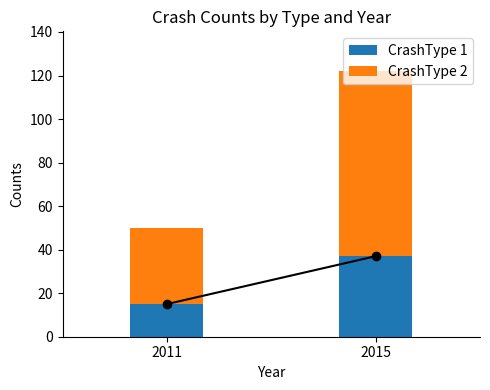

What is the difference between the CrashType 1 values at 2011 and 2015?

22